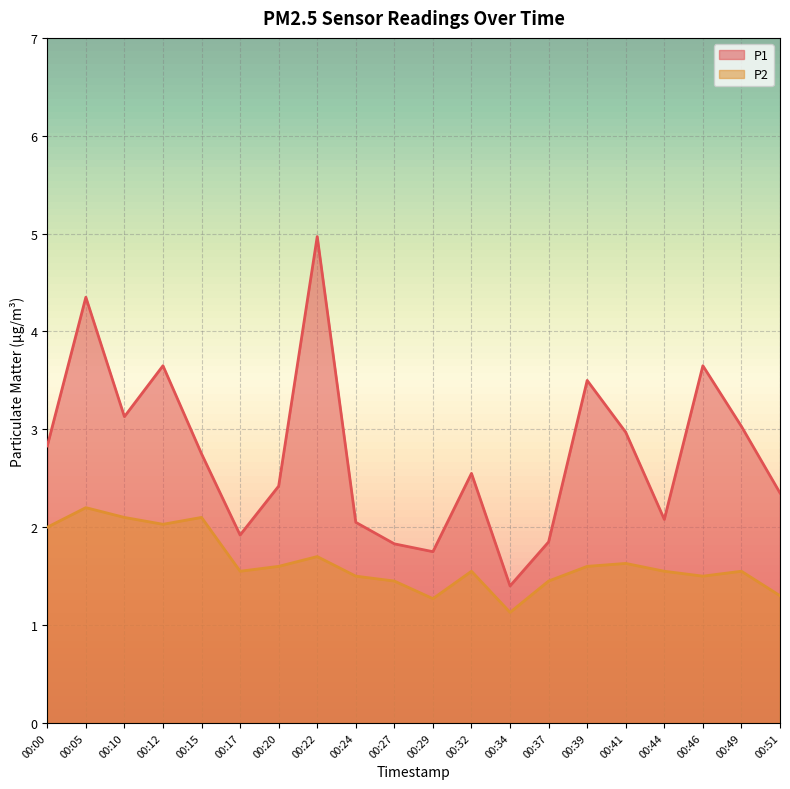

How many data points in P1 are above 2?

15